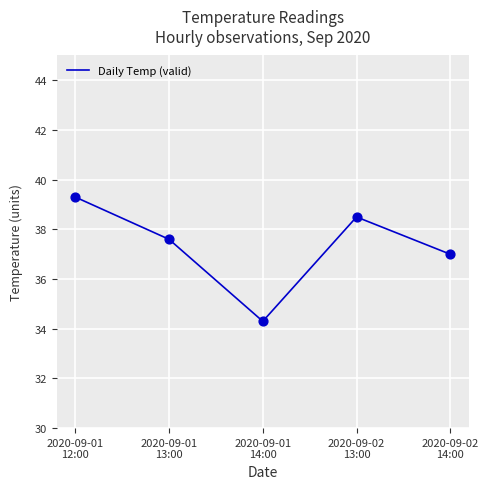

What is the change in value from 2020-09-01
13:00 to 2020-09-02
14:00?

-0.6